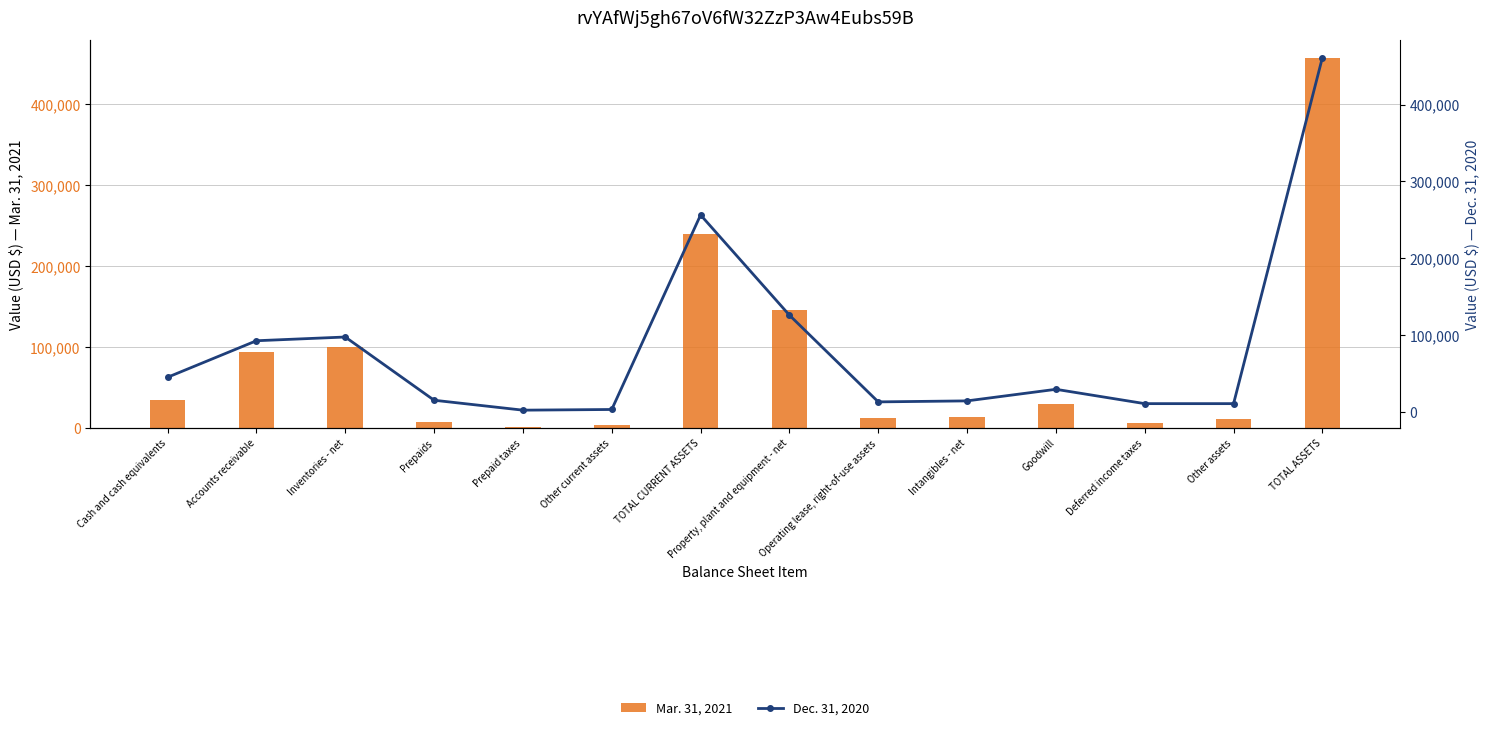

How many bars are there in each group?

2